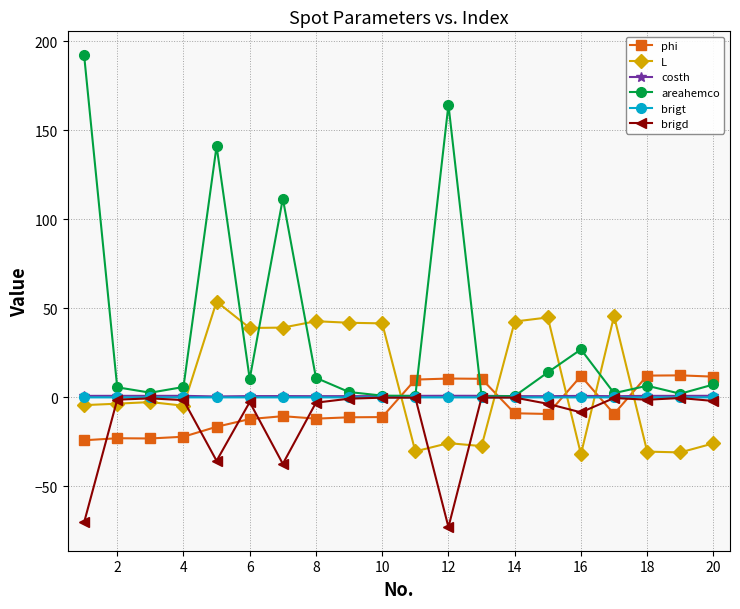

True or false: costh has more than 0 points higher than both neighbors.

True